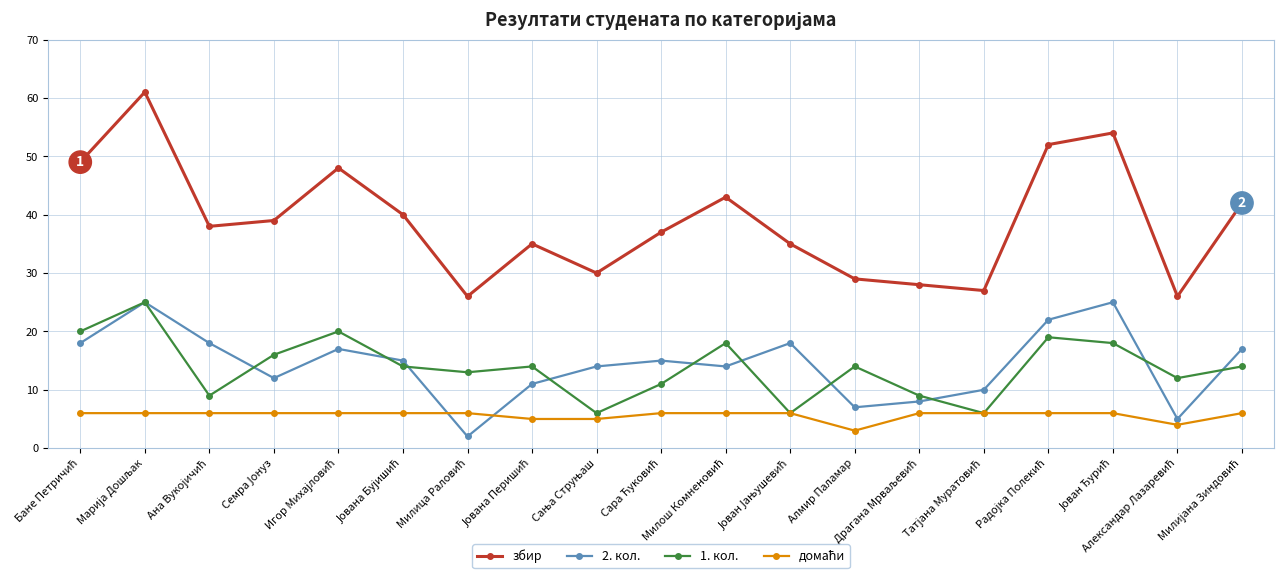

How many data points does each series have?

19